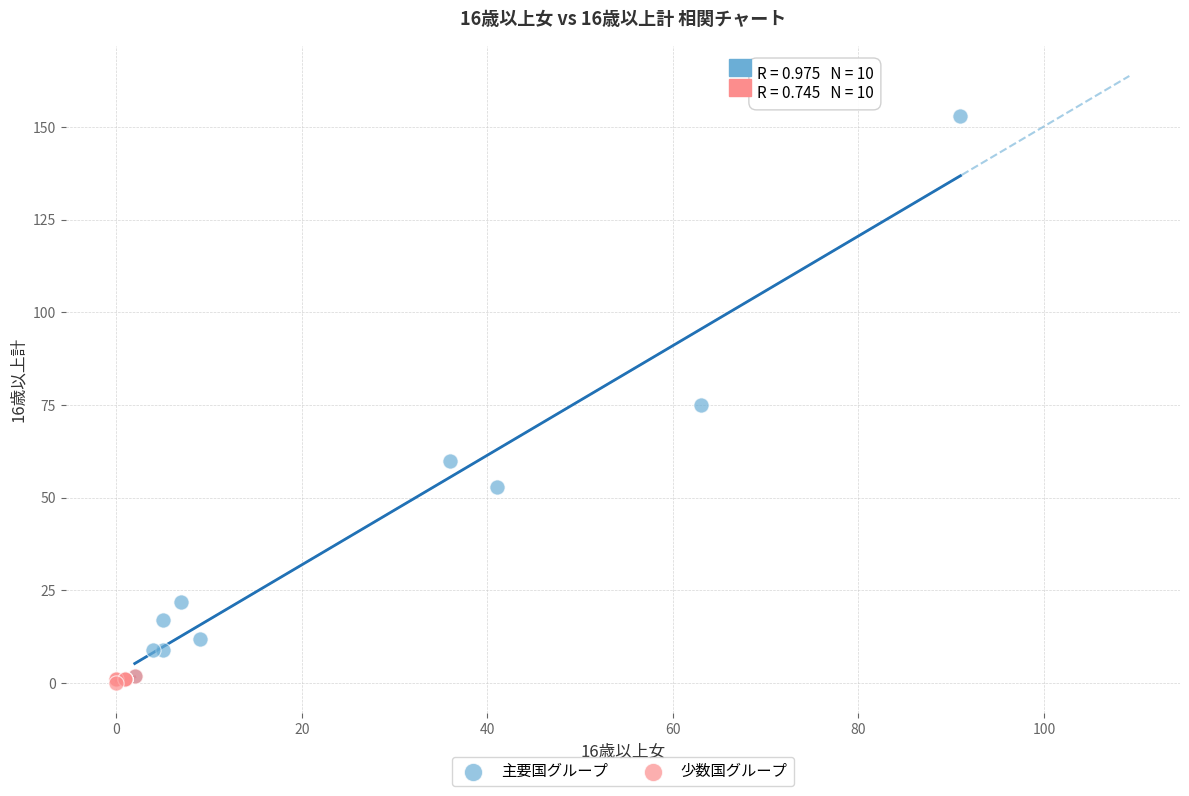

What are all the series names shown in the legend?

主要国グループ, 少数国グループ